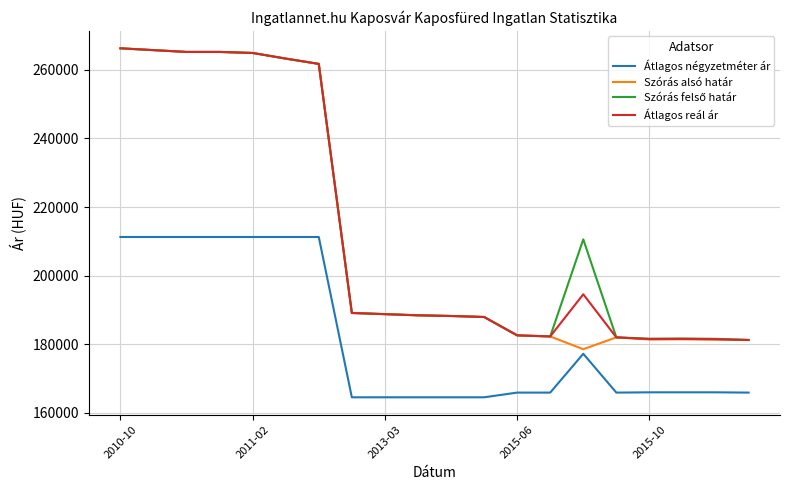

What is the highest value of the Átlagos reál ár series?

266319